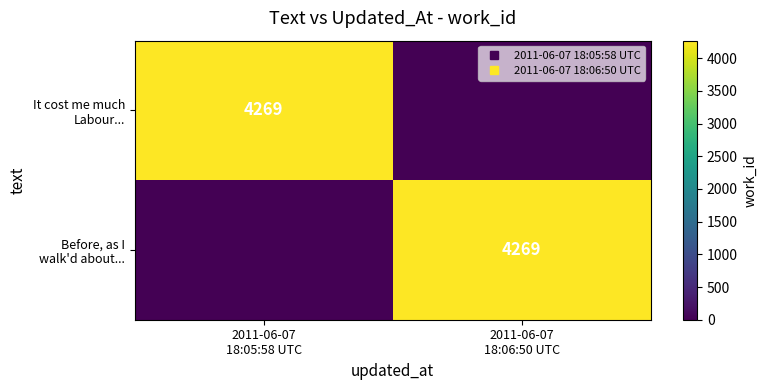

What is the average value of the Before, as I walk'd about... series?

2134